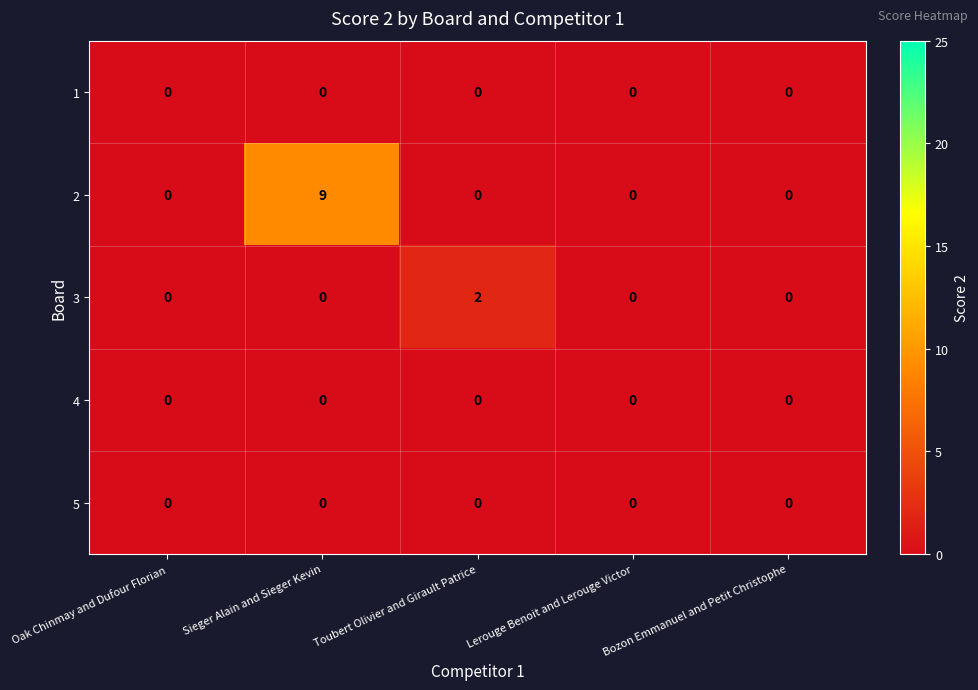

The 1 series shows 0 at Toubert Olivier and Girault Patrice. True or false?

True